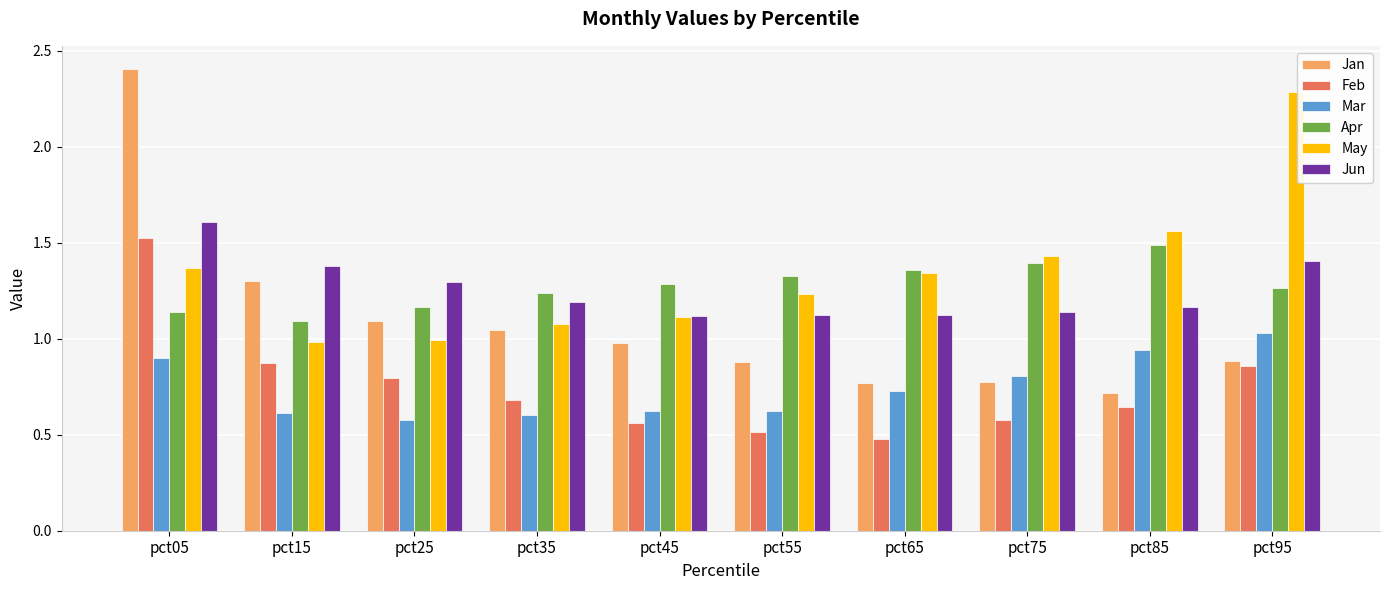

At which category does the chart reach its peak across all series?

pct05